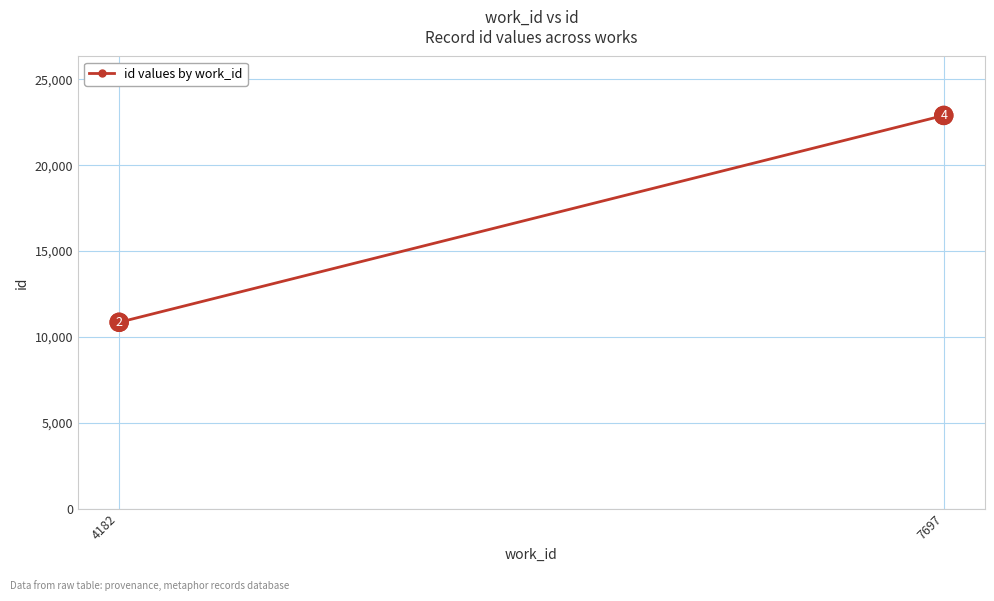

Is this an area chart (filled region under the line)?

No